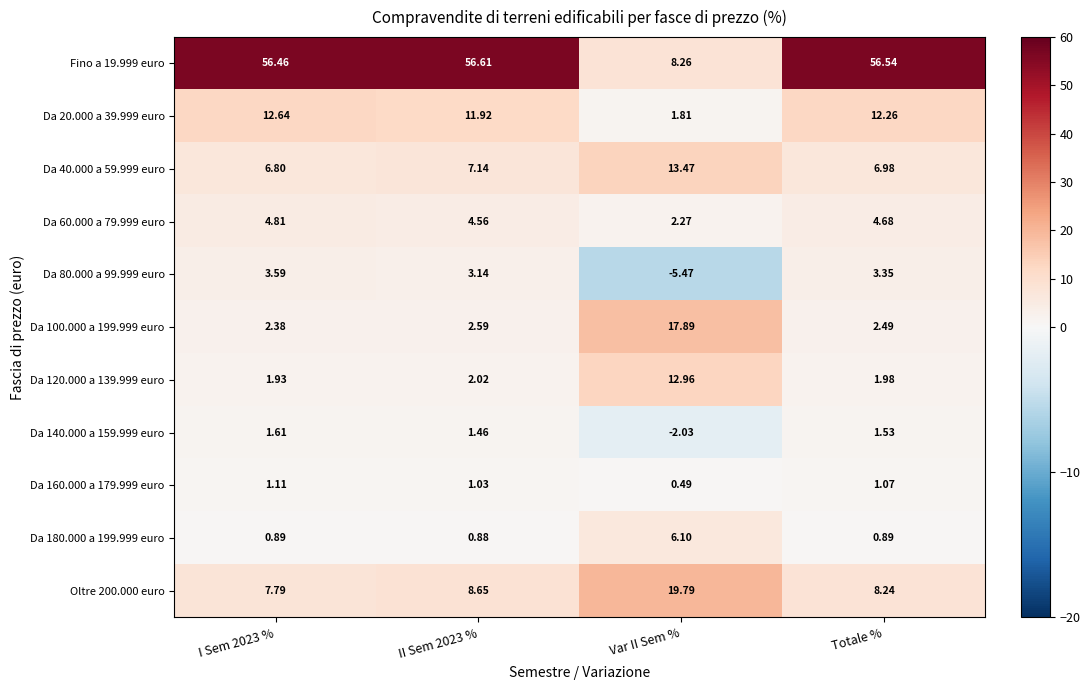

Is the value of Da 160.000 a 179.999 euro at I Sem 2023 % greater than the value of Da 60.000 a 79.999 euro at Var II Sem %?

No